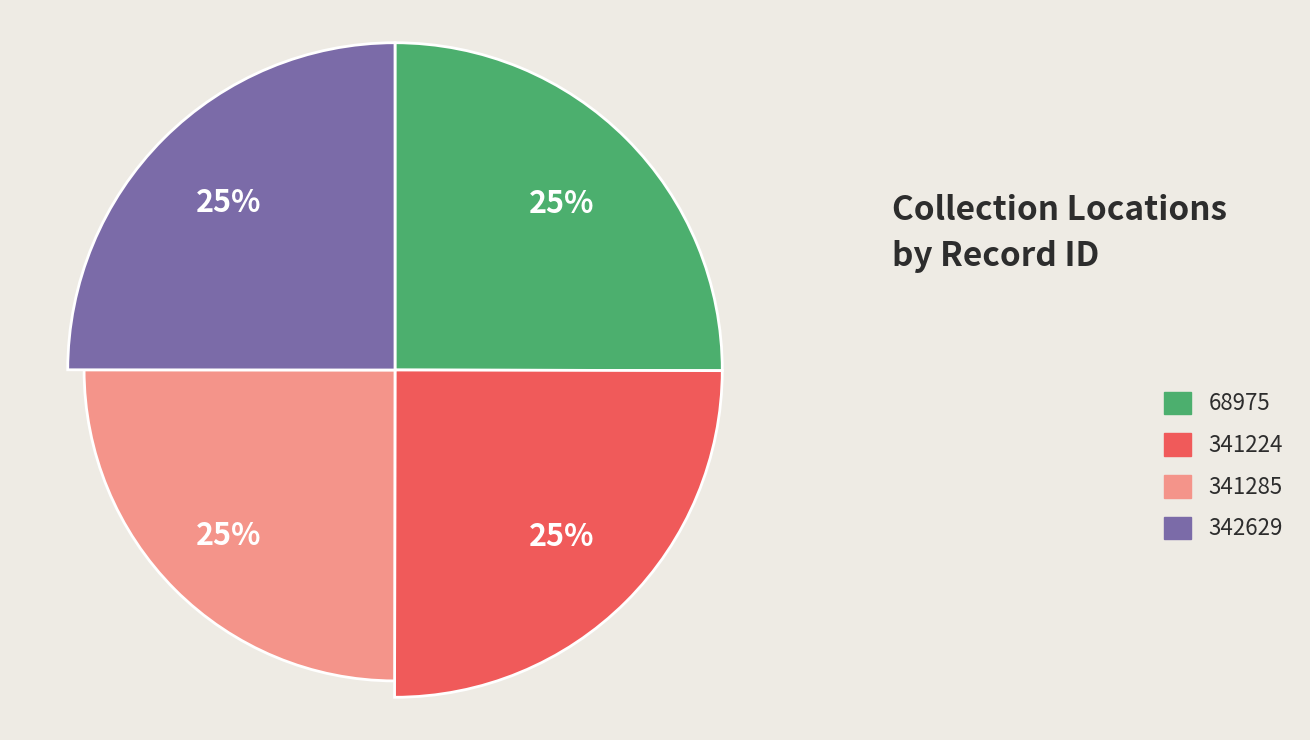

What is the ratio of the value at 341224 to the value at 68975?

1.0